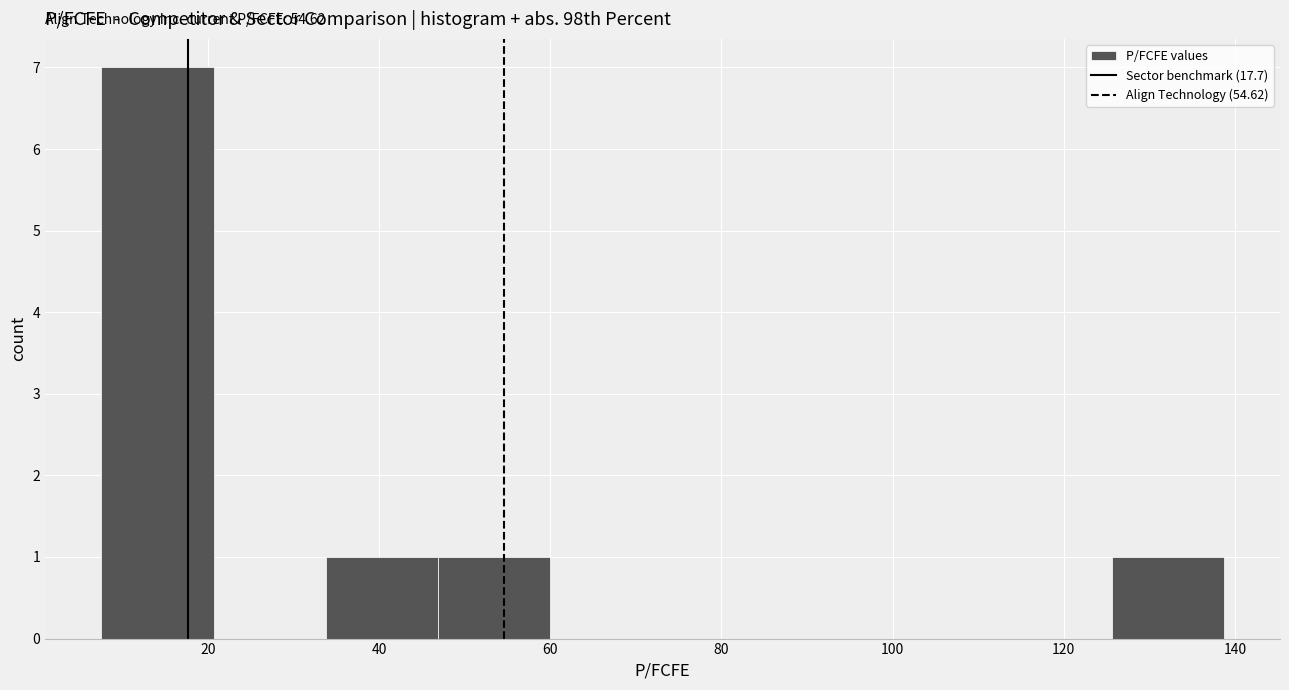

Over which range of the x-axis is the bar tallest?

8 to 20